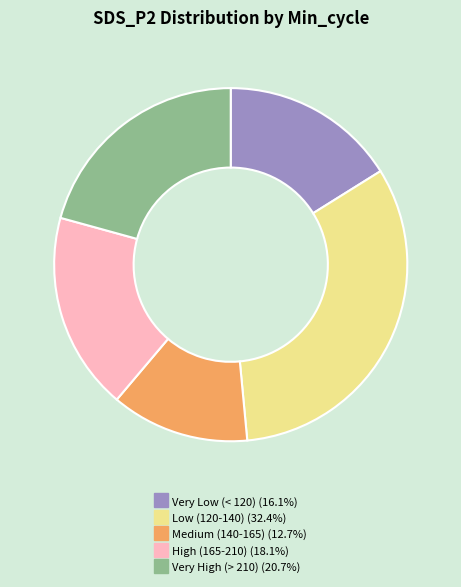

How many segments does this pie chart have?

5